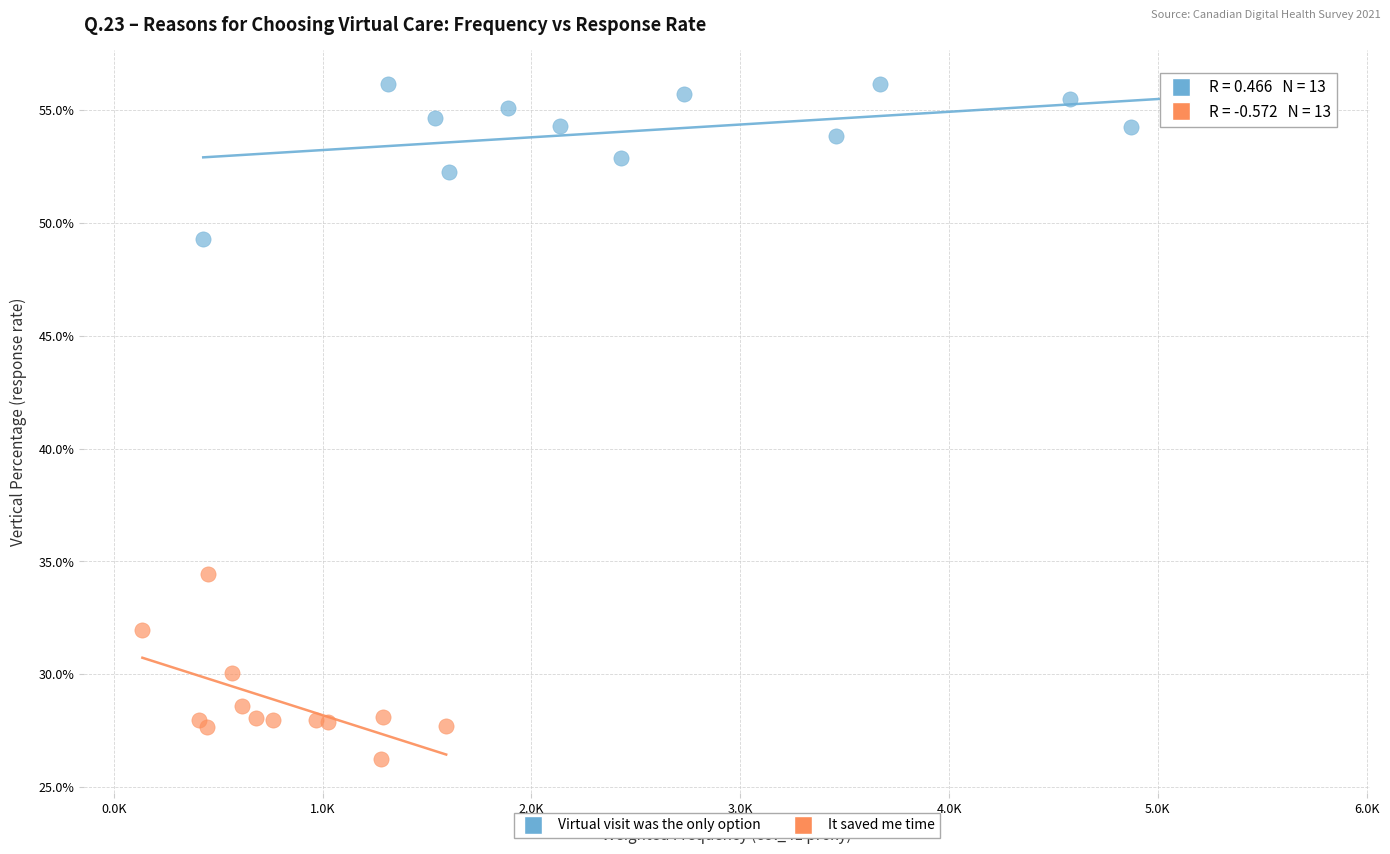

What are all the series names shown in the legend?

Virtual visit was the only option, It saved me time